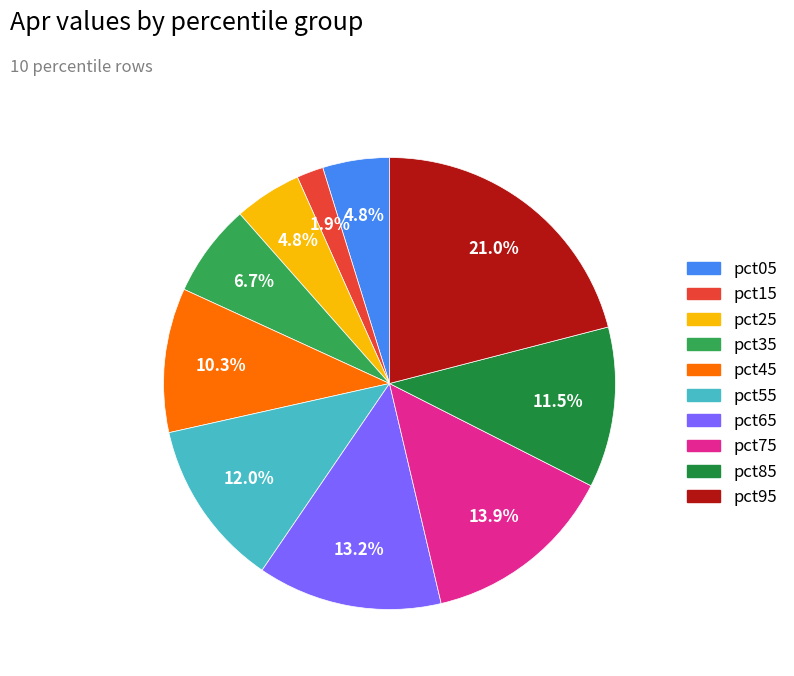

To the nearest percent, what is the combined percentage of pct55 and pct05?

17%